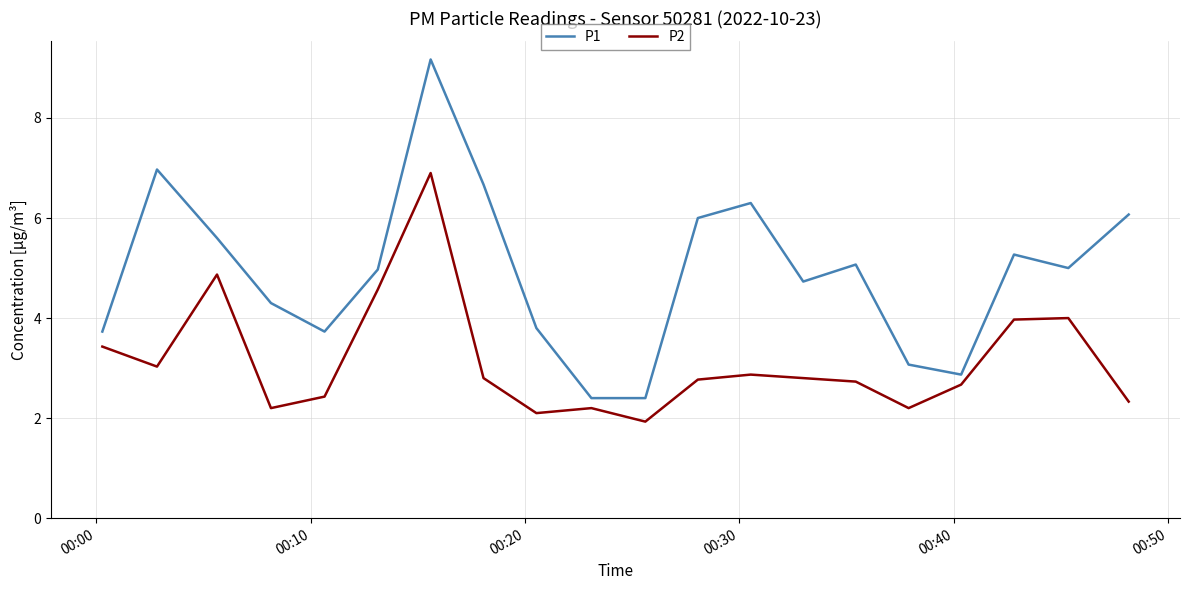

List the series in order of their overall mean, lowest first.

P2, P1